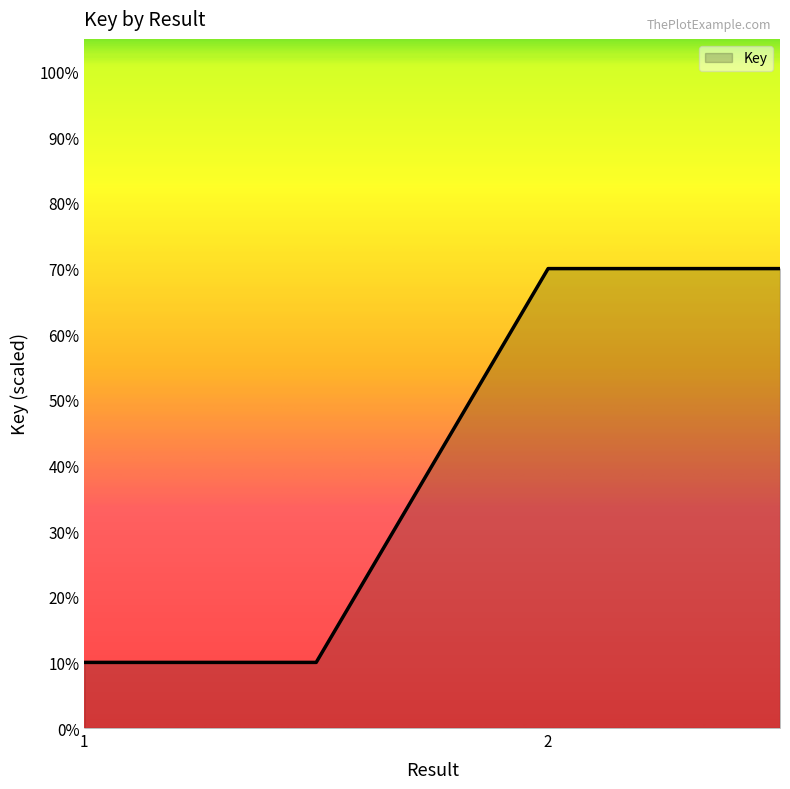

What is the minimum value shown in the chart?

10